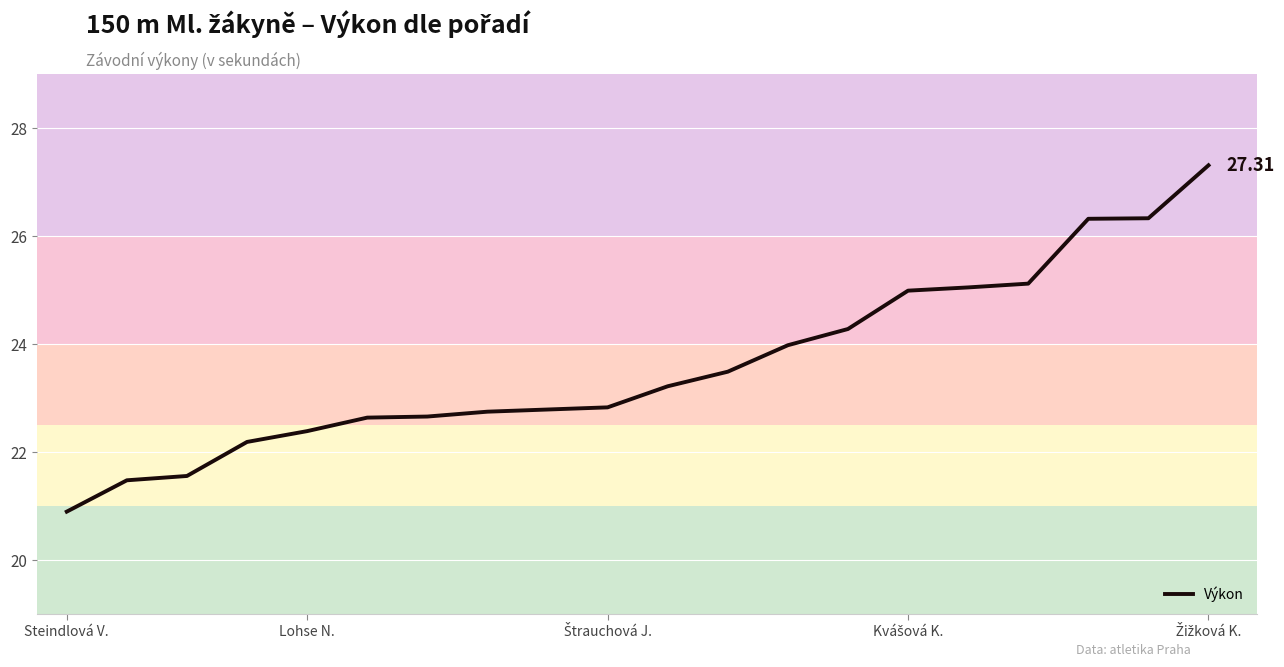

What is the sum of all values?

472.3